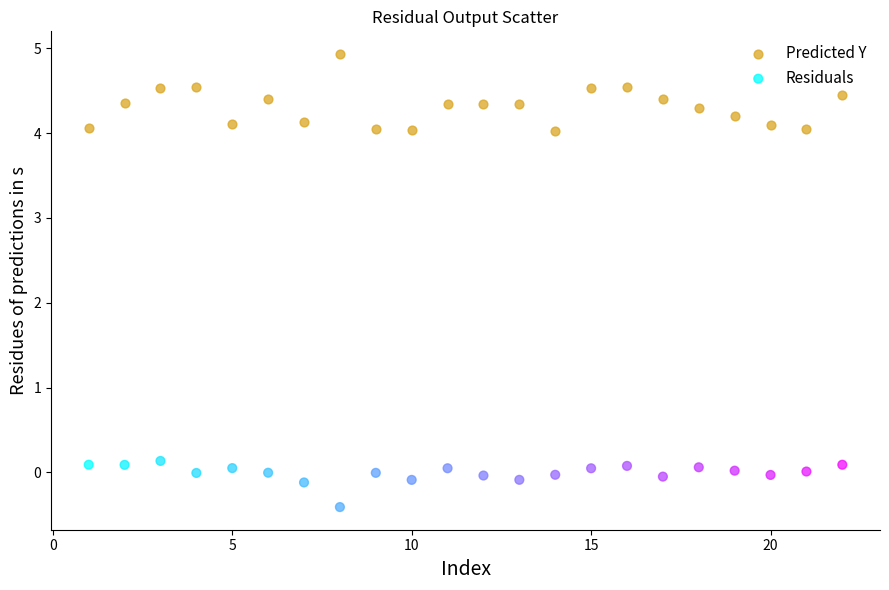

What are all the series names shown in the legend?

Predicted Y, Residuals